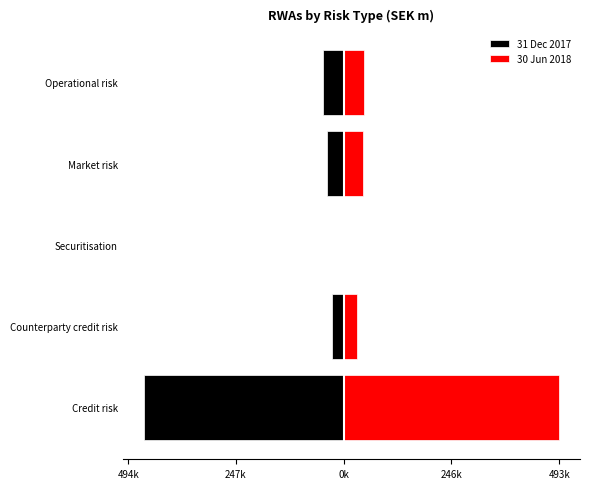

Is the value of 30 Jun 2018 at Credit risk greater than the value of 31 Dec 2017 at Operational risk?

Yes